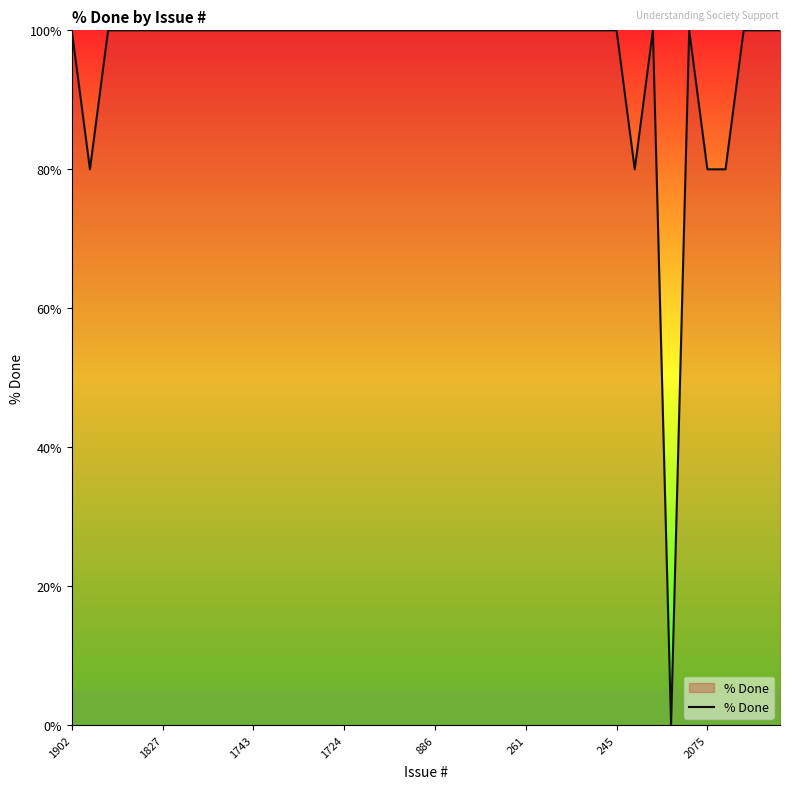

What is the difference between the maximum and minimum values?

100